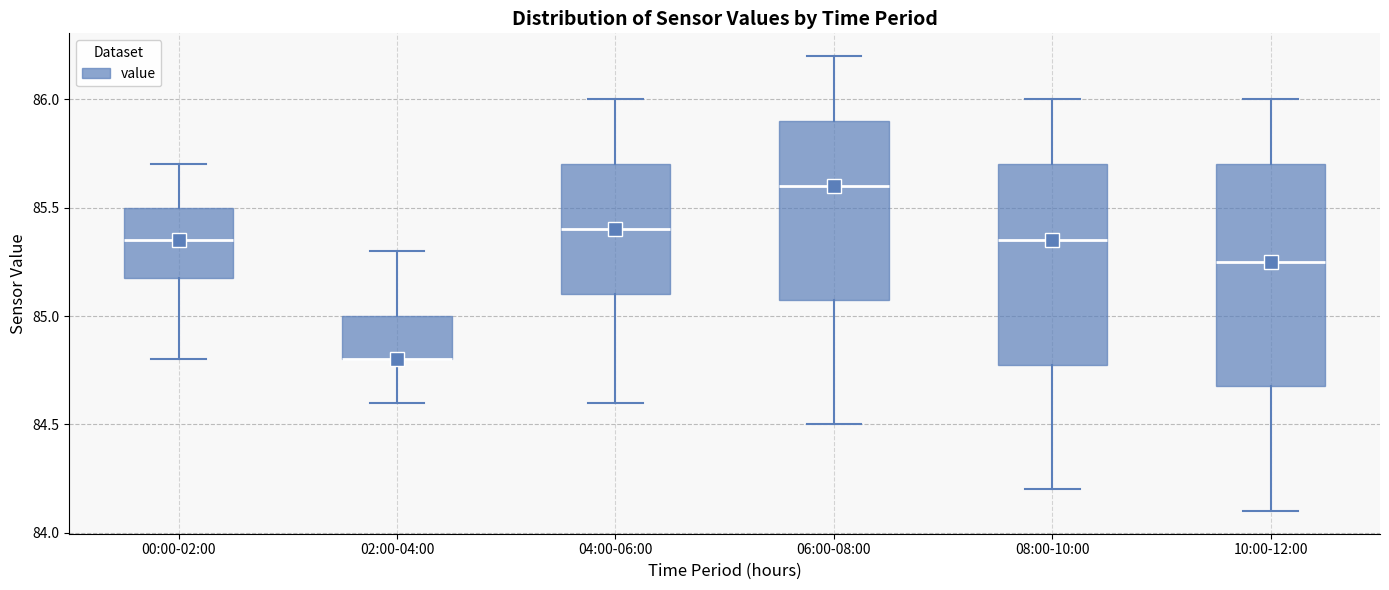

Where does the median line of the box for 00:00-02:00 sit on the y-axis? The values are not printed on the chart, so give them approximately, as read against the axis.

85.35